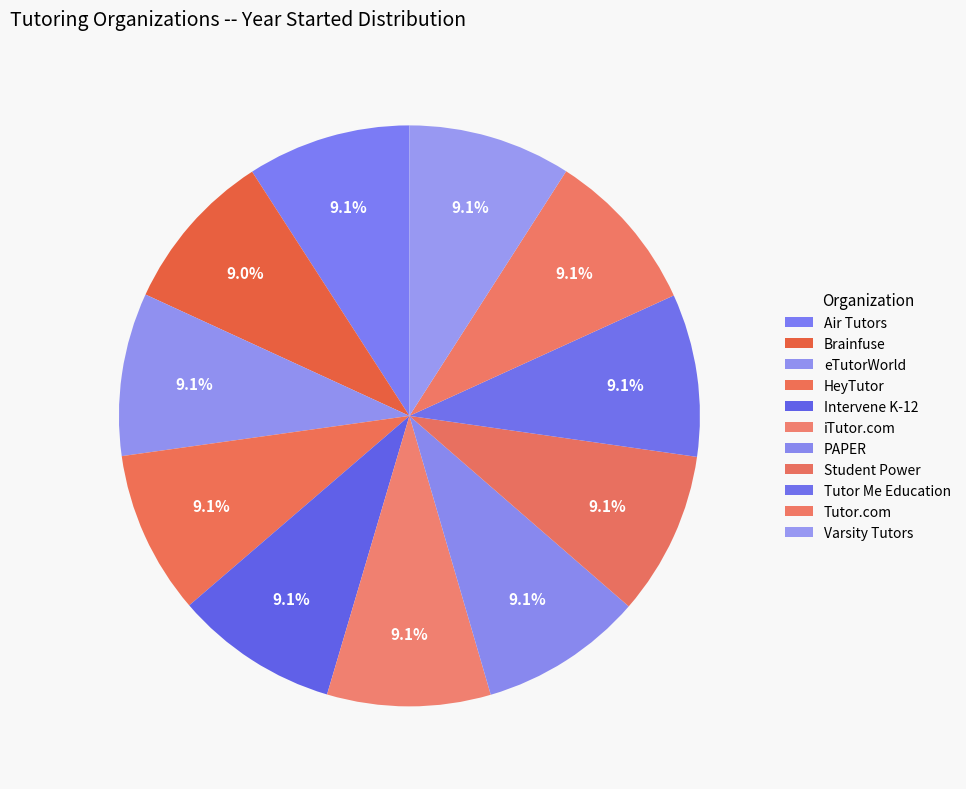

What is the largest slice in the pie chart?

Student Power